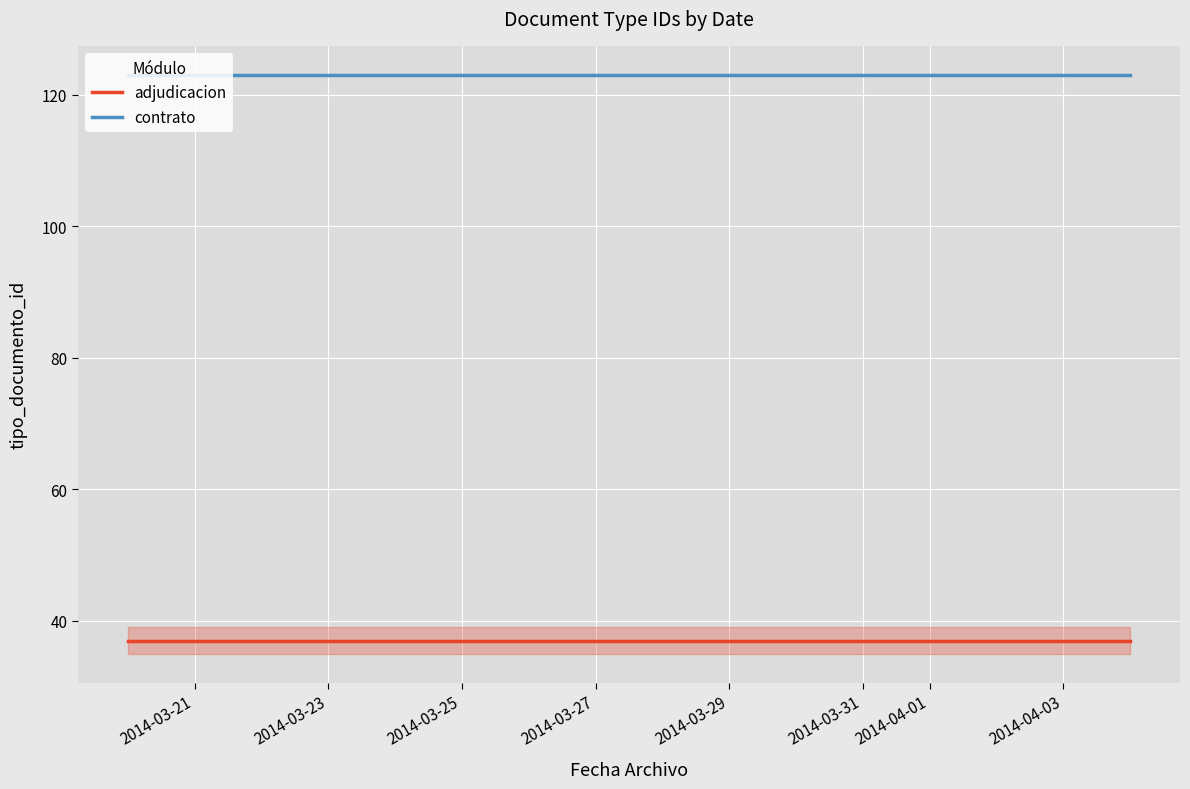

Which series has the widest spread of values?

adjudicacion